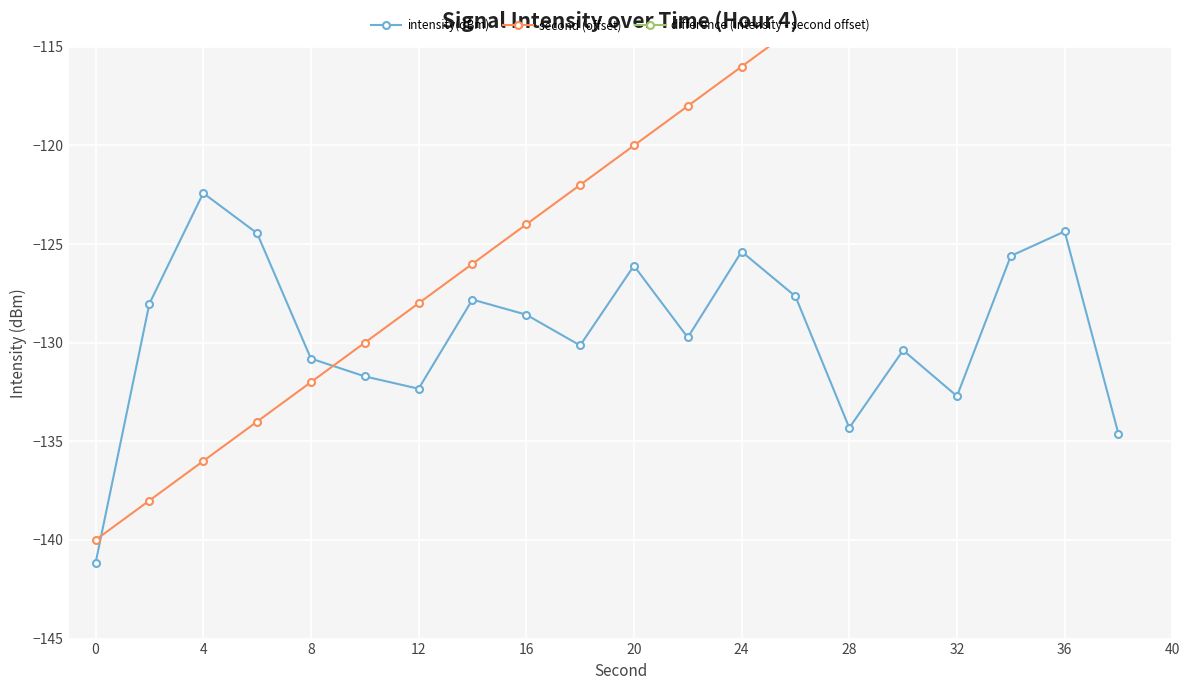

The intensity(dBm) series shows -132.3 at 12. True or false?

True